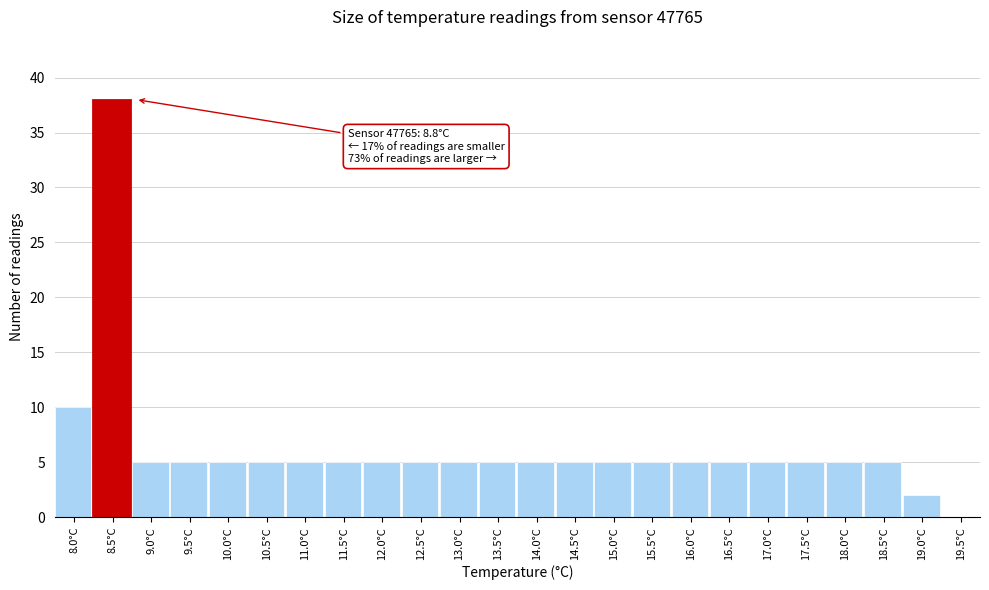

Reading left to right, extract all data points from this chart.

8.0°C=10	8.5°C=38	9.0°C=5	9.5°C=5	10.0°C=5	10.5°C=5	11.0°C=5	11.5°C=5	12.0°C=5	12.5°C=5	13.0°C=5	13.5°C=5	14.0°C=5	14.5°C=5	15.0°C=5	15.5°C=5	16.0°C=5	16.5°C=5	17.0°C=5	17.5°C=5	18.0°C=5	18.5°C=5	19.0°C=2	19.5°C=0